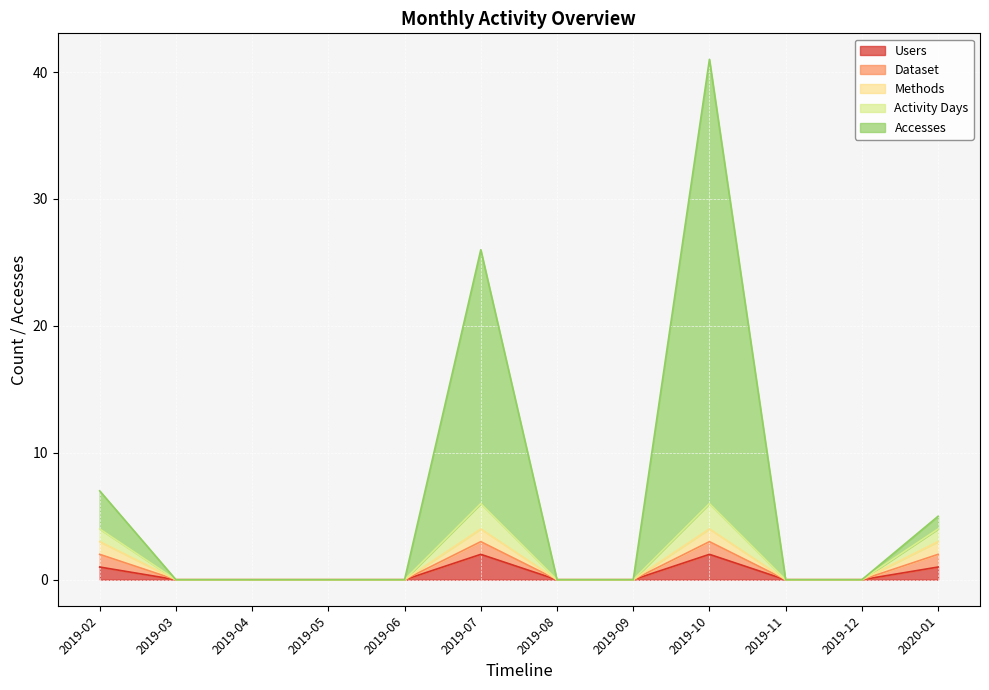

What is the maximum value shown in the chart?

41